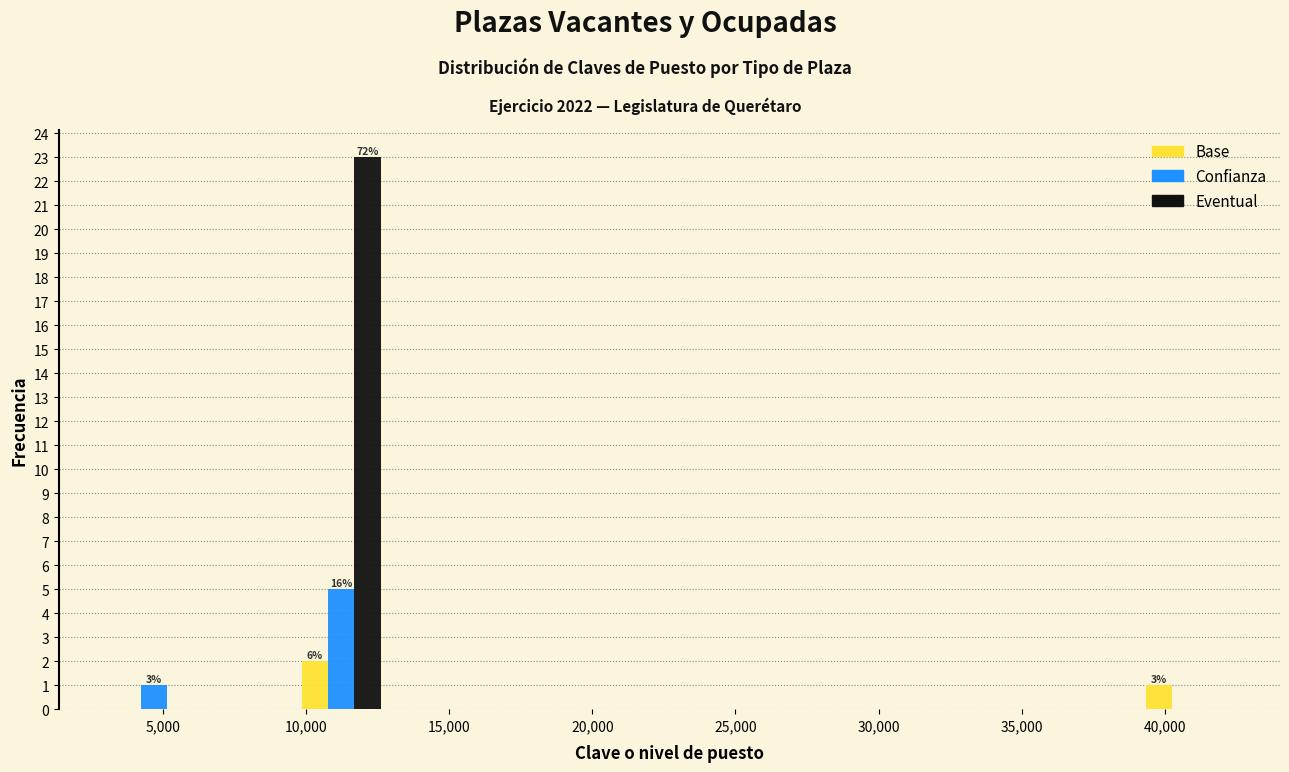

In the Confianza series, which range on the x-axis has the tallest bar?

9500 to 13000